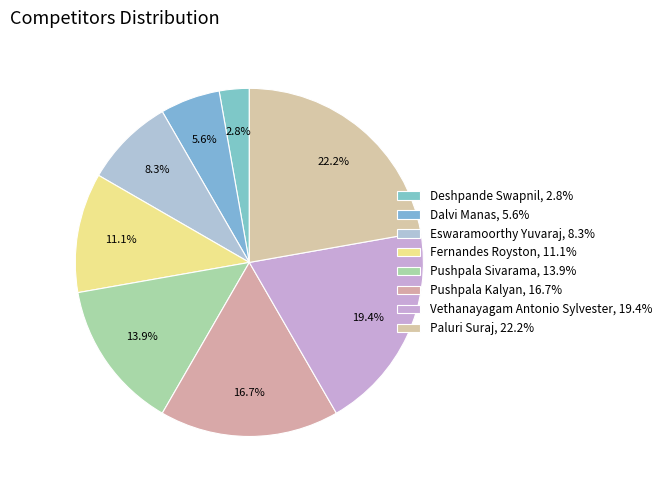

Does any single category account for the majority?

No